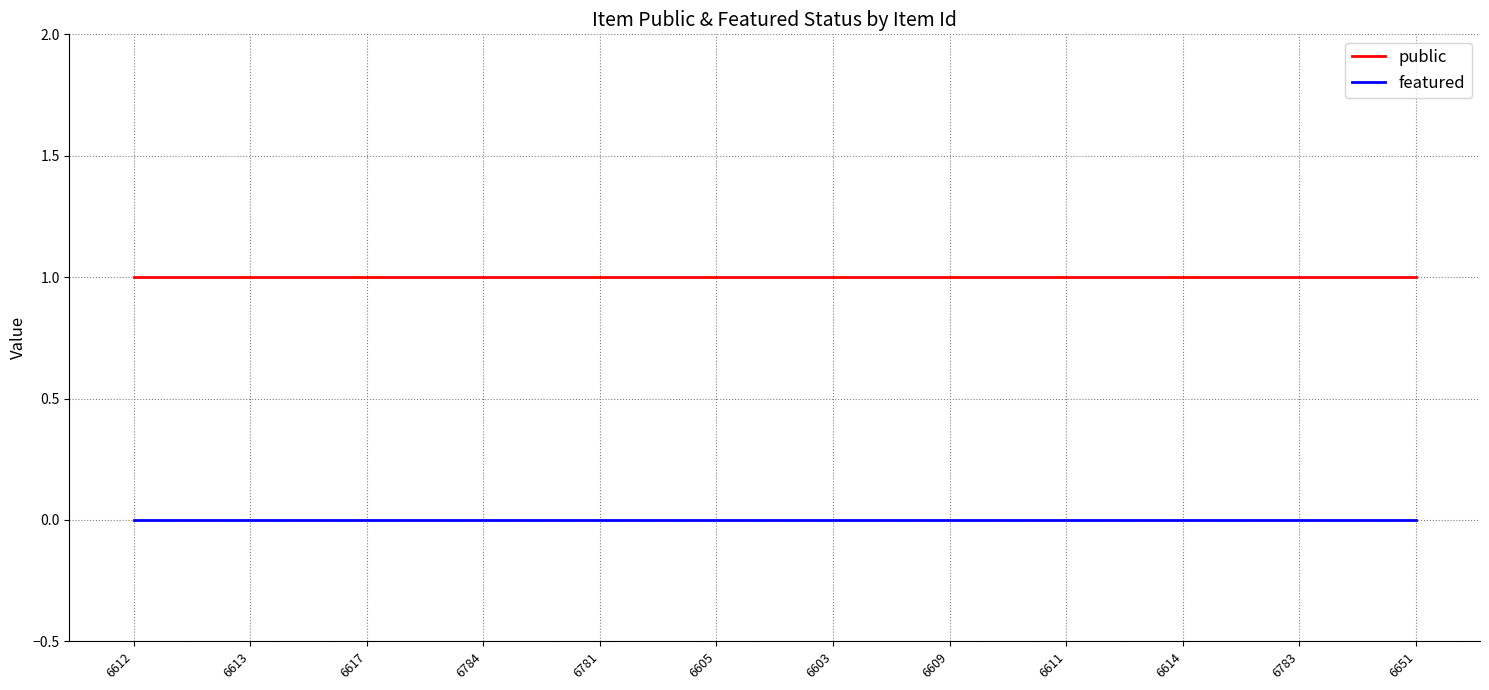

The value of public at 6614 is 2. True or false?

False